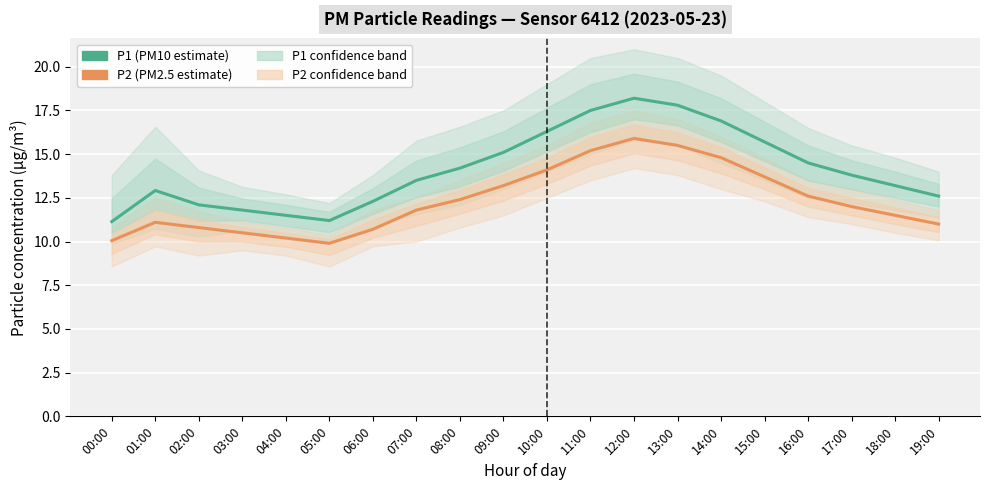

What is the label of the 3rd point from the right?

17:00